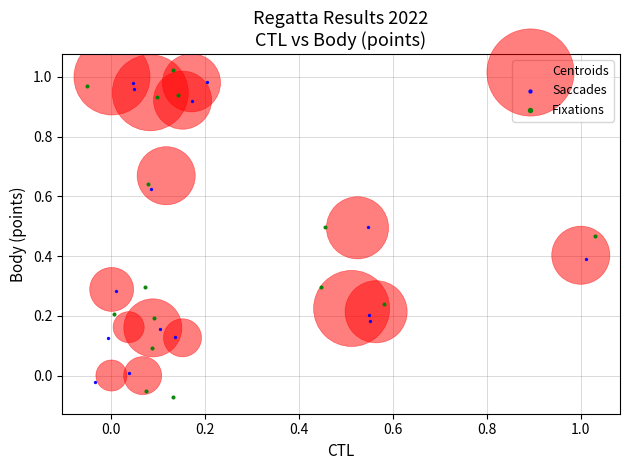

Which series reaches the minimum Y coordinate?

Fixations